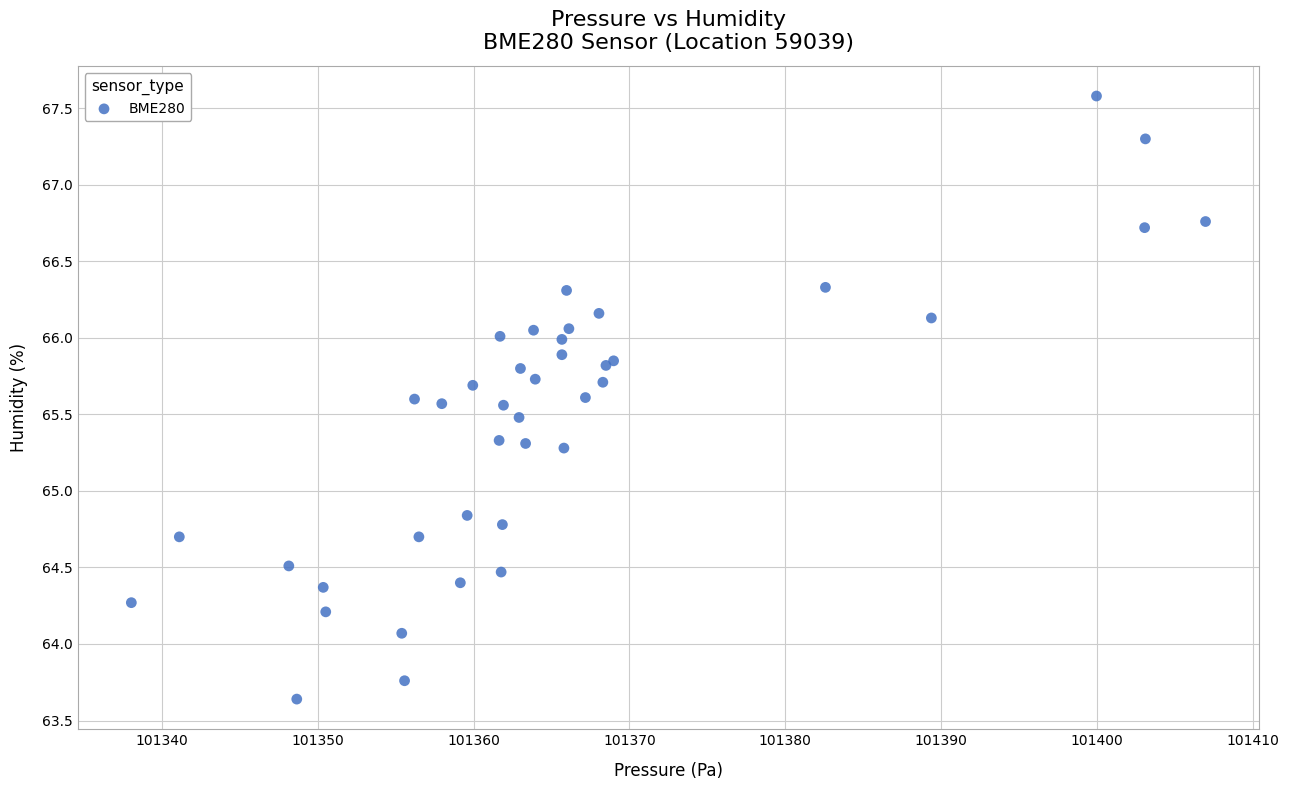

What Y value in the scatter plot is closest to 65?

64.8